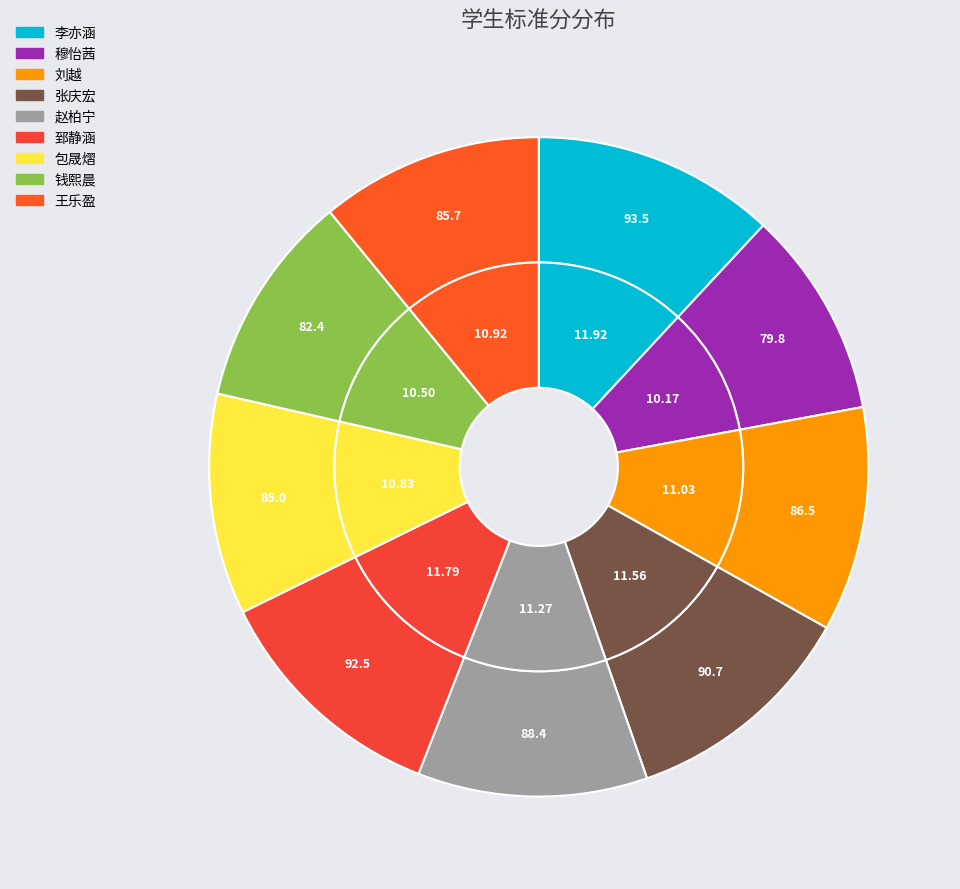

Which category has the smallest portion of the pie?

穆怡茜